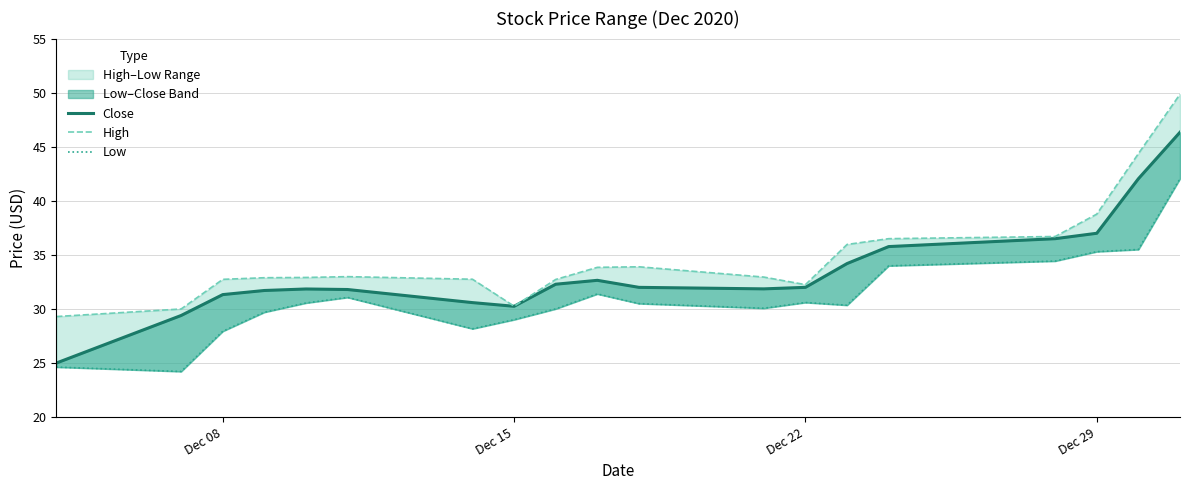

Rank the series by their maximum value, from highest to lowest.

High, Close, Low